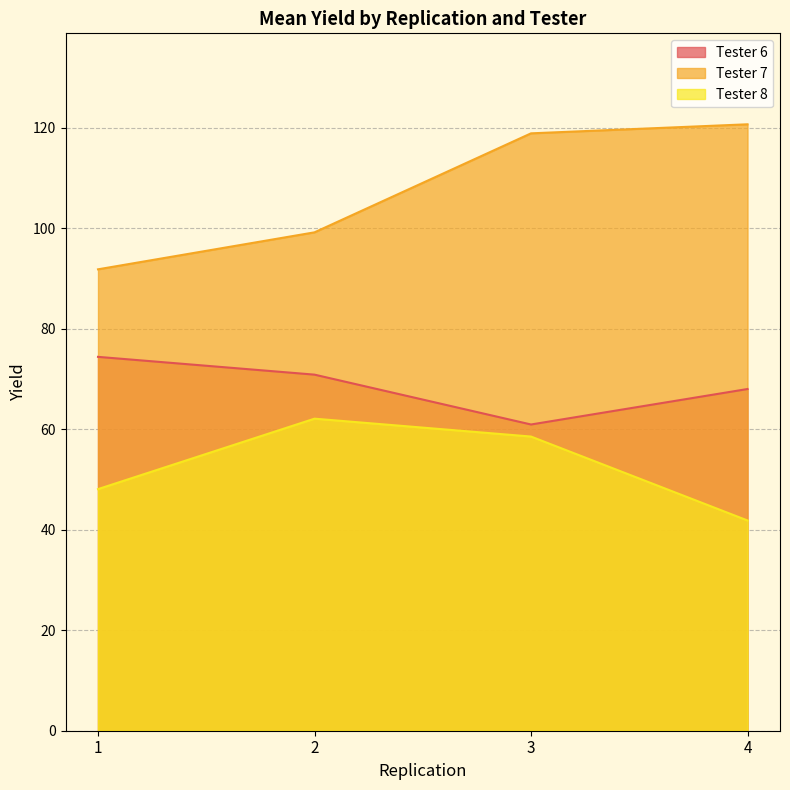

What is the difference between the maximum and minimum values in the Tester 7 series?

28.9